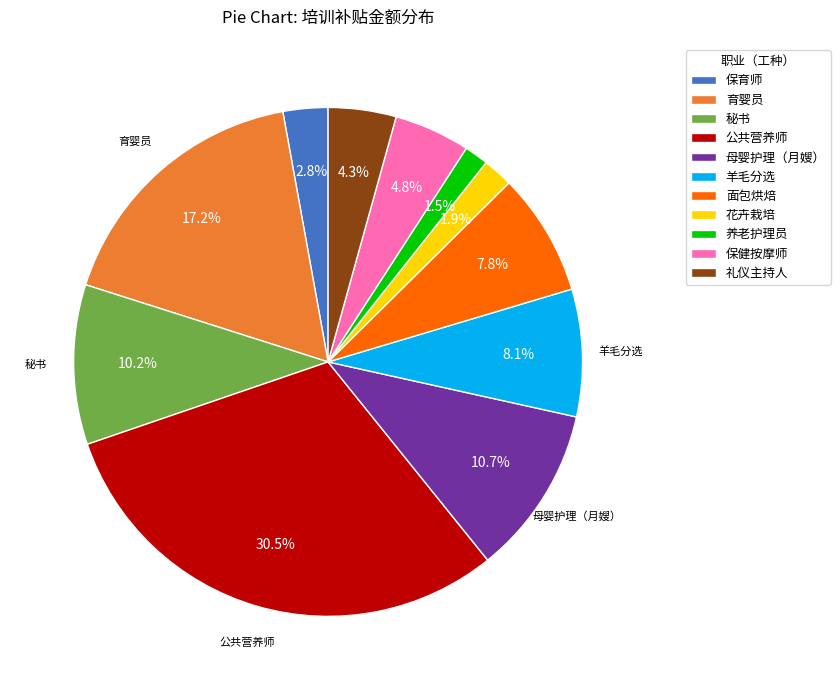

Which slice is the largest?

公共营养师